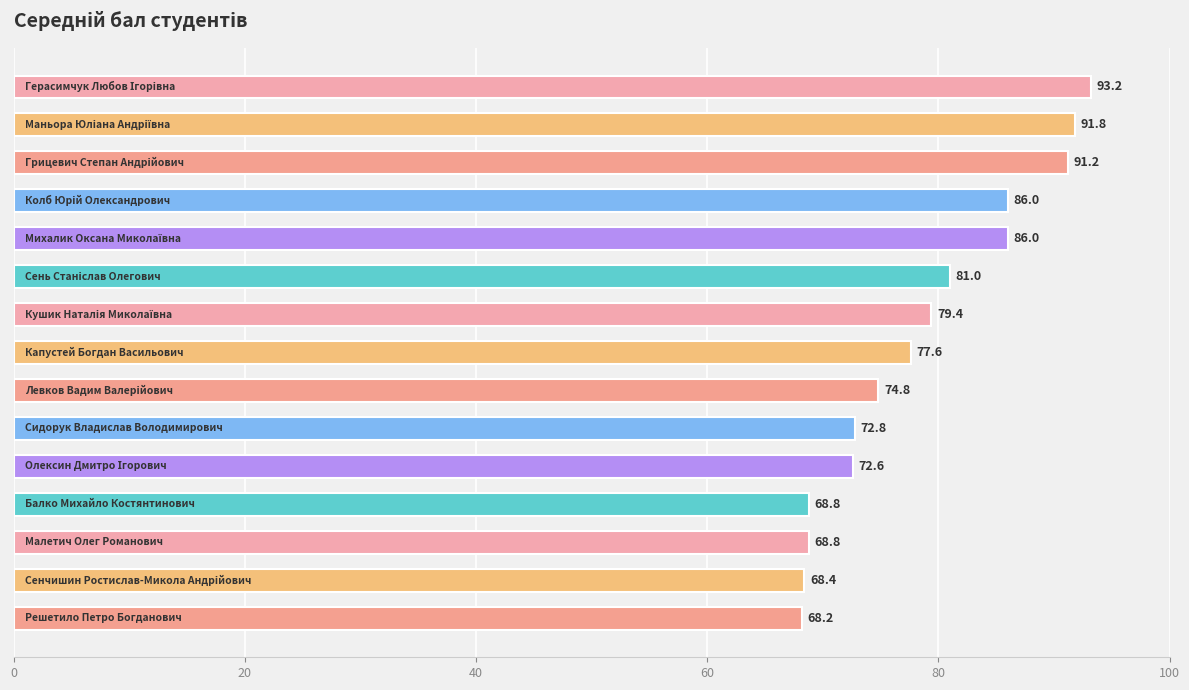

What is the sum of all values?

1180.6